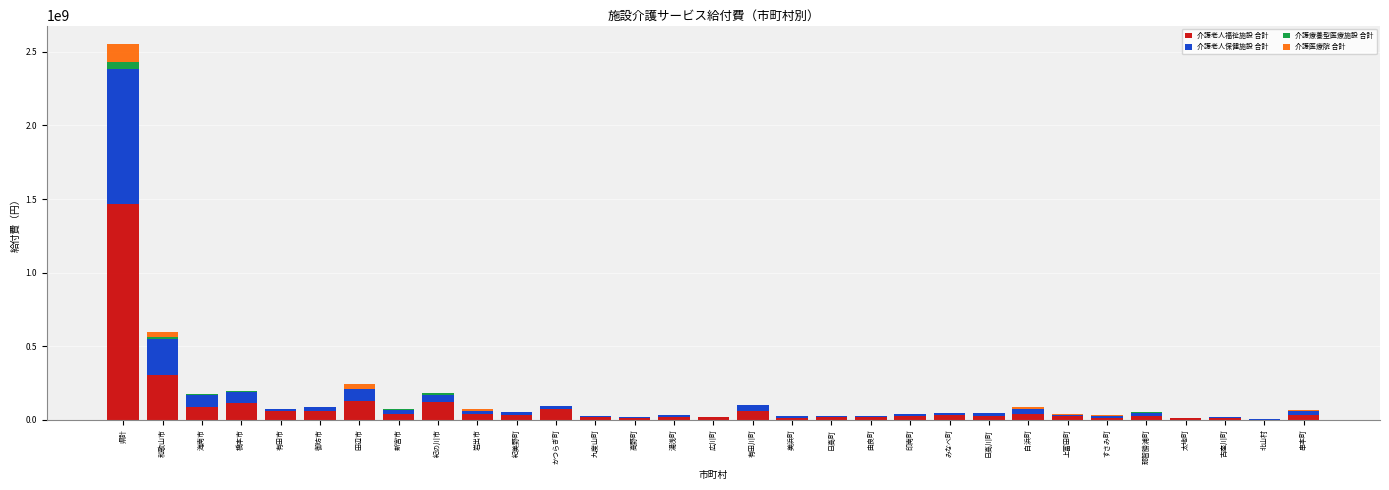

At which category is the sum across all series the highest?

県計